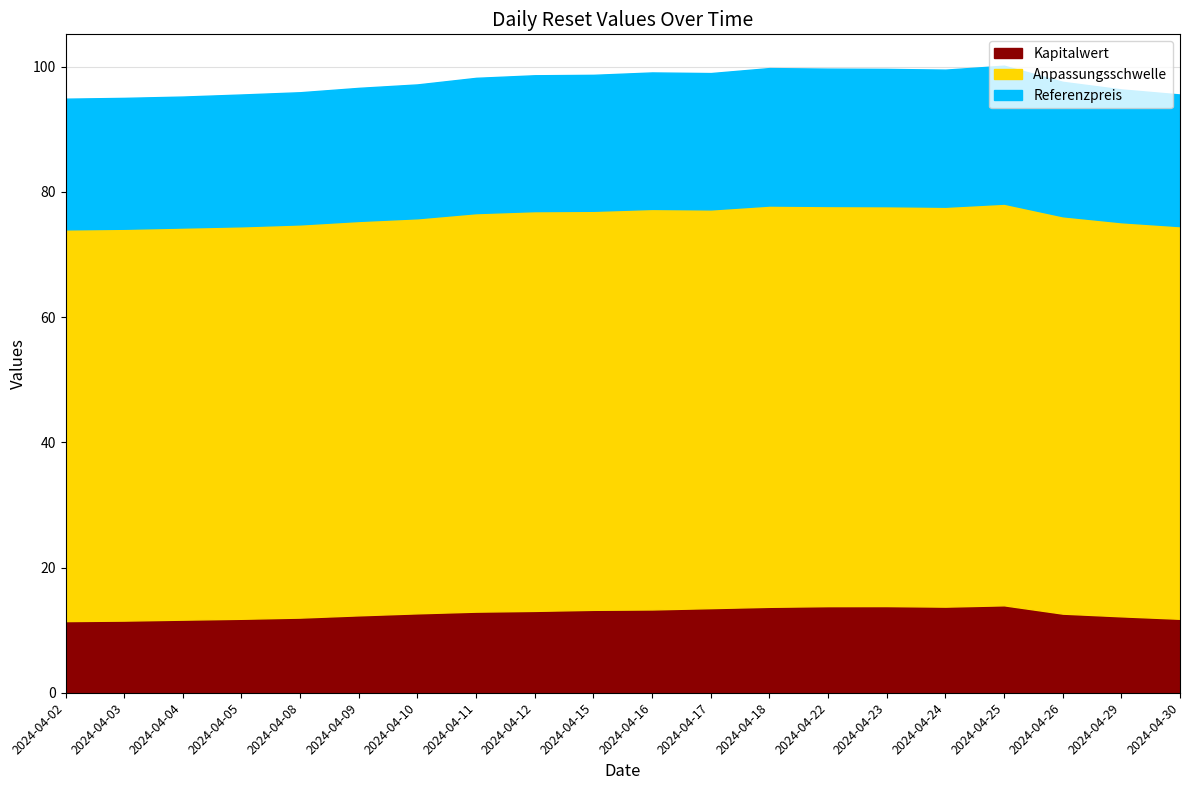

Reading right to left, what are all the values shown in this chart?

Kapitalwert: 11.8	12.2	12.6	14.0	13.8	13.8	13.8	13.7	13.5	13.3	13.2	13.1	12.9	12.7	12.4	12.0	11.8	11.7	11.5	11.4
Anpassungsschwelle: 74.5	75.2	76.1	78.1	77.6	77.7	77.7	77.8	77.2	77.3	77.0	76.9	76.6	75.8	75.3	74.8	74.5	74.3	74.1	74.0
Referenzpreis: 95.5	96.3	97.6	100.1	99.5	99.6	99.7	99.8	99.0	99.1	98.7	98.6	98.2	97.2	96.6	95.9	95.5	95.2	95.0	94.9